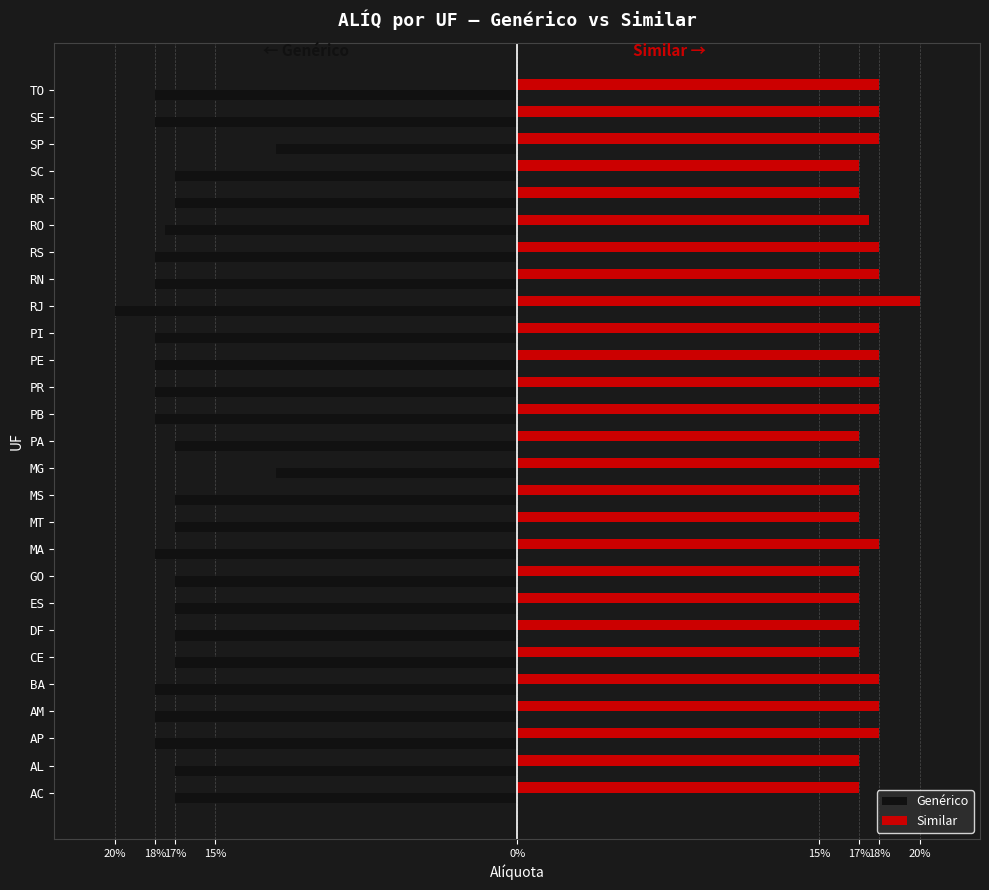

What is the value of the Genérico bar at the 1st from the left?

-0.2